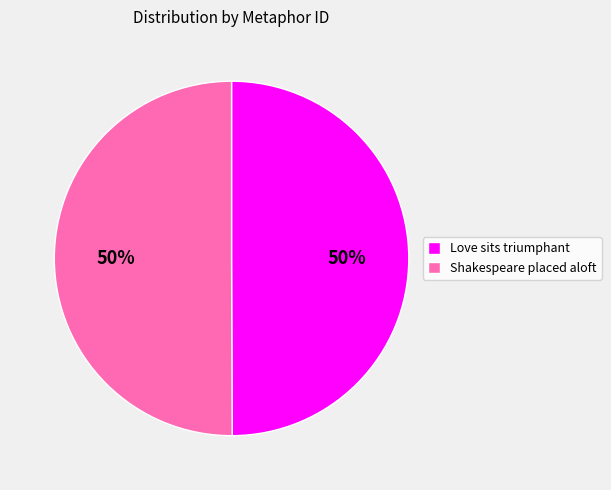

To the nearest percent, what is the average slice percentage?

50%